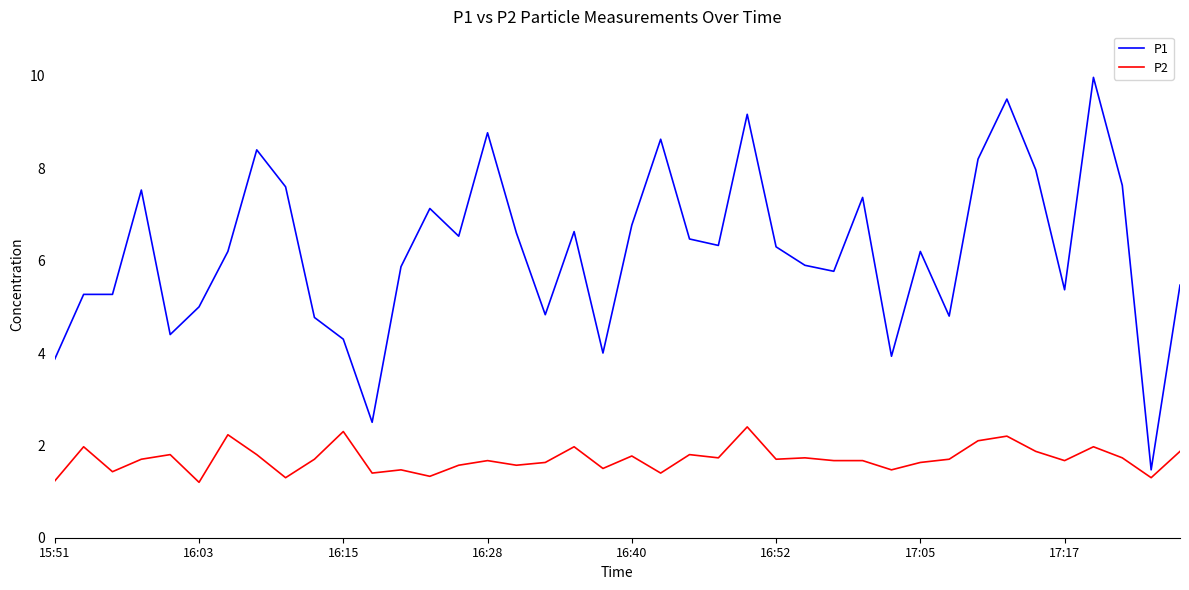

What is the lowest value of the P1 series?

1.5